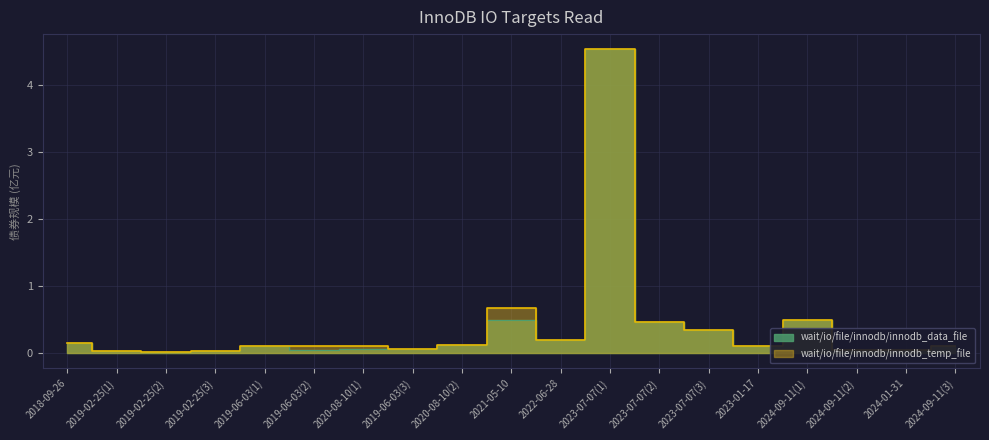

At which category does the chart reach its peak across all series?

2023-07-07(1)